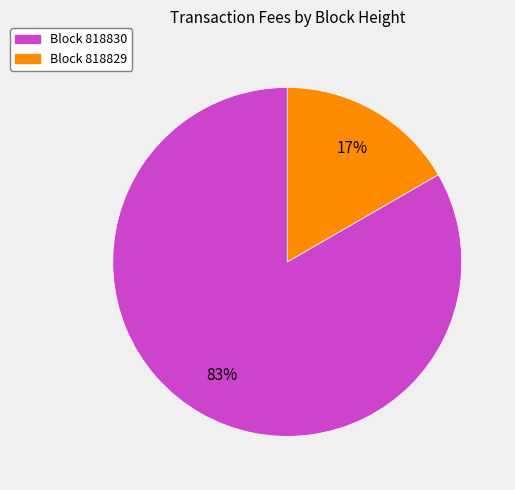

Is the sum of Block 818829 and Block 818830 greater than half?

Yes